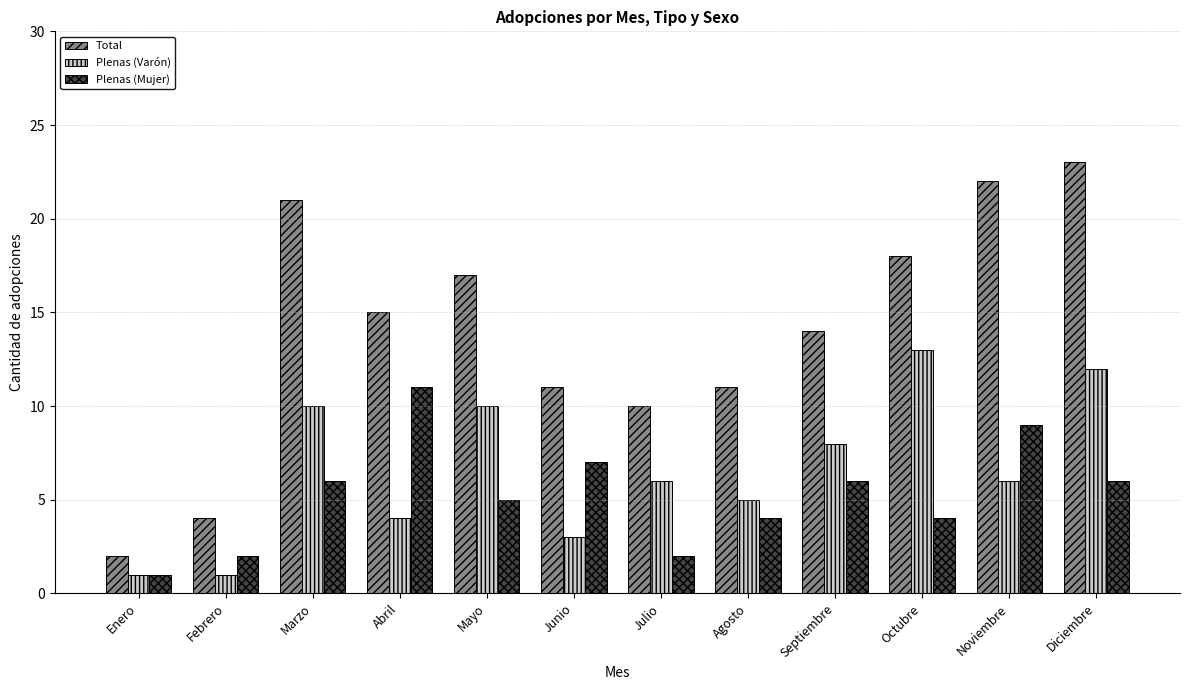

Which series has the largest total across all categories?

Total